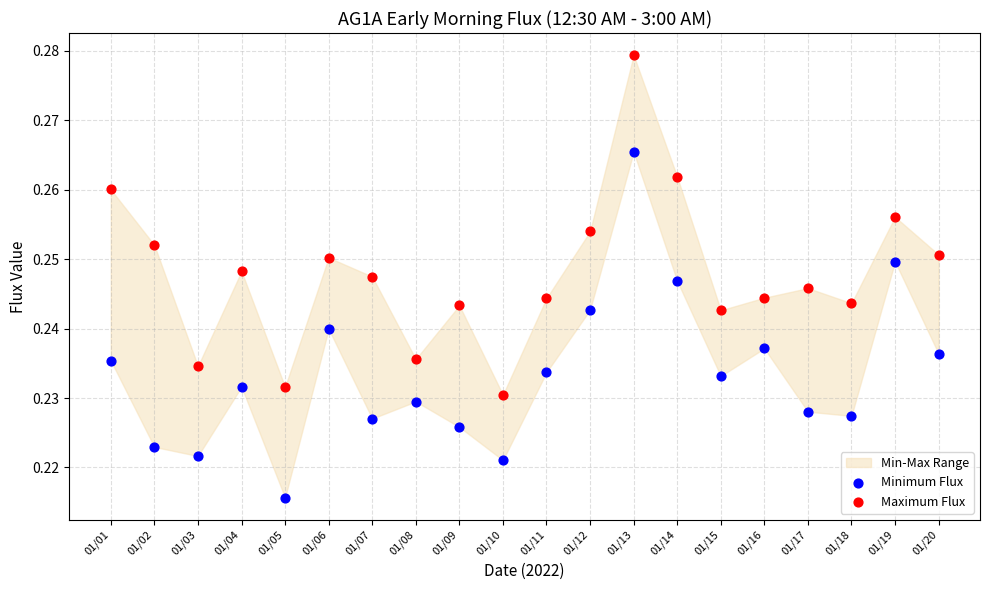

Which series contains the lowest Y value?

Minimum Flux